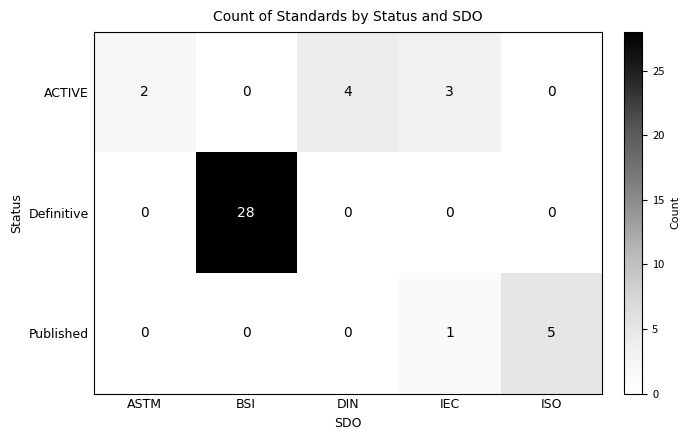

What is the difference between the maximum and minimum values in the ACTIVE series?

4